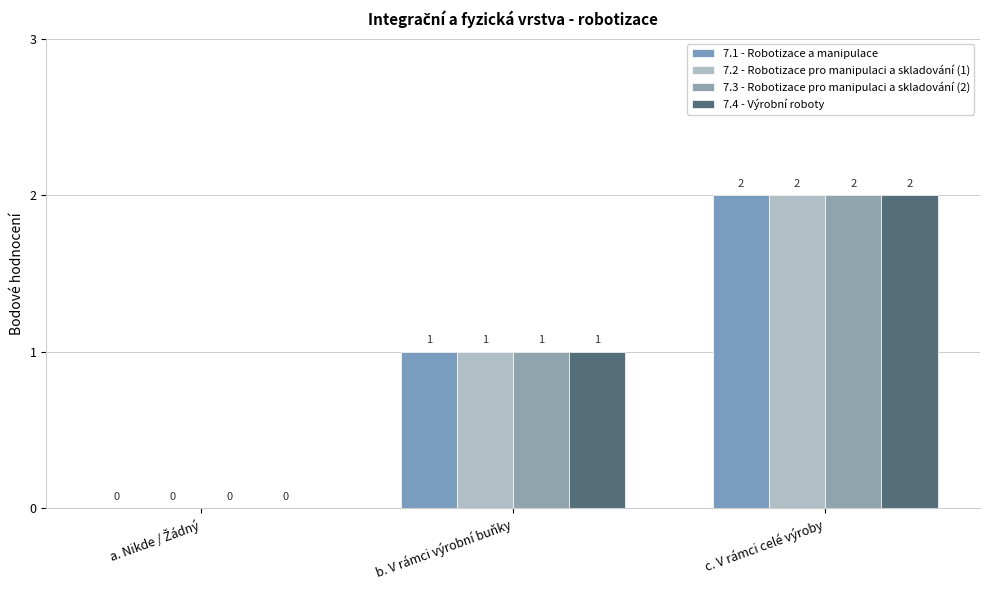

Where does the 7.4 - Výrobní roboty series first go above 1?

c. V rámci celé výroby